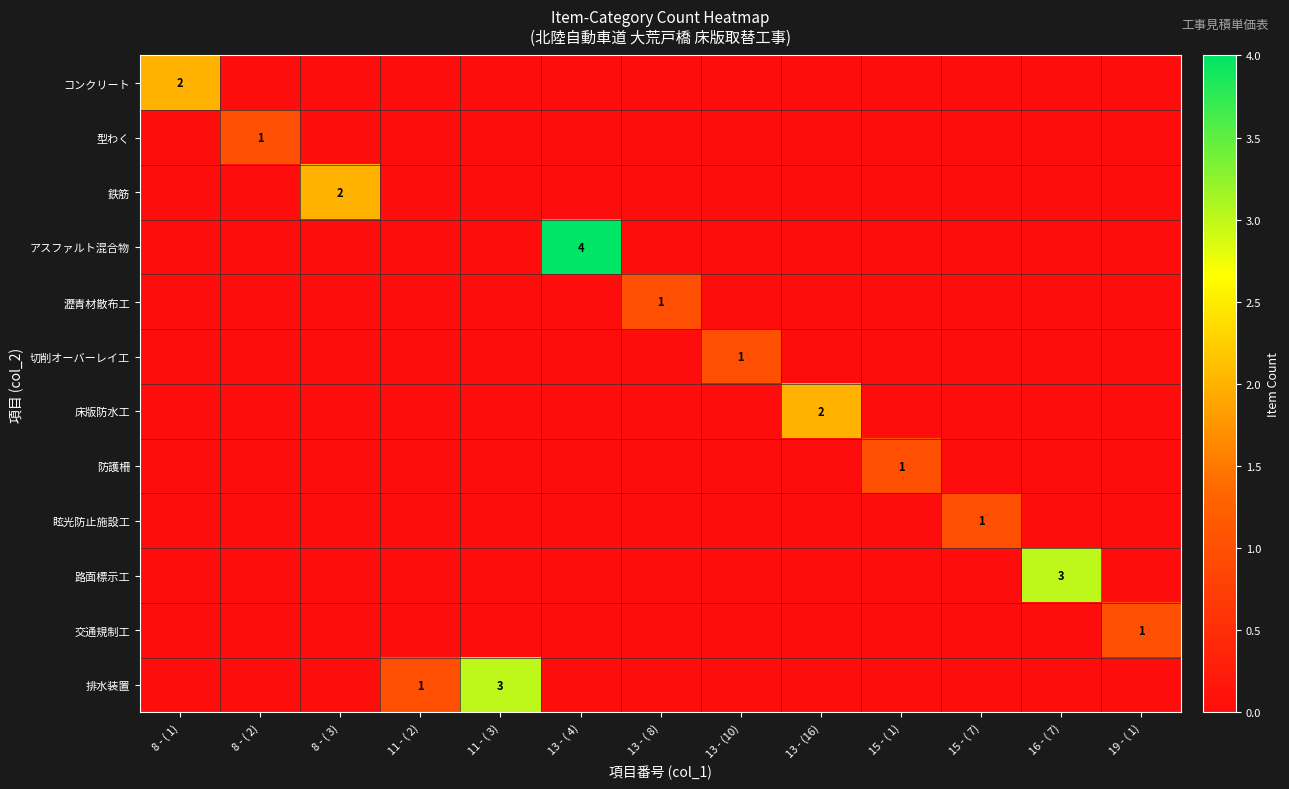

What is the sum of the 鉄筋 values at 8 - ( 3) and 13 - (10)?

2